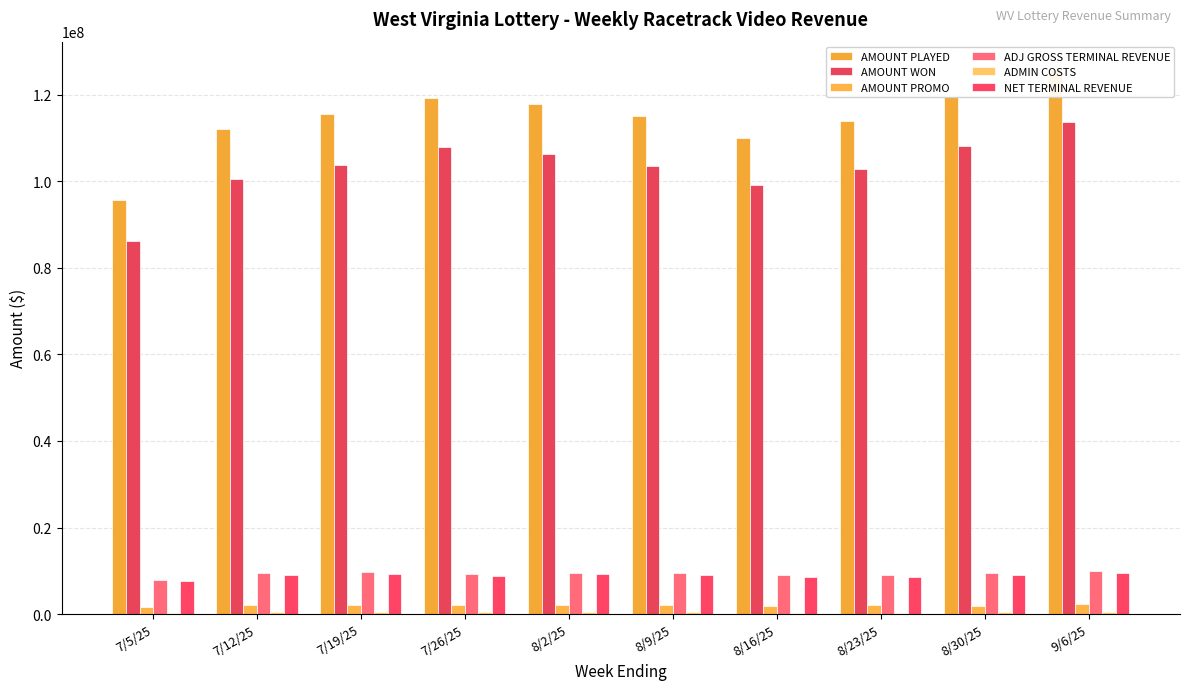

What is the label of the 5th bar from the right?

8/9/25